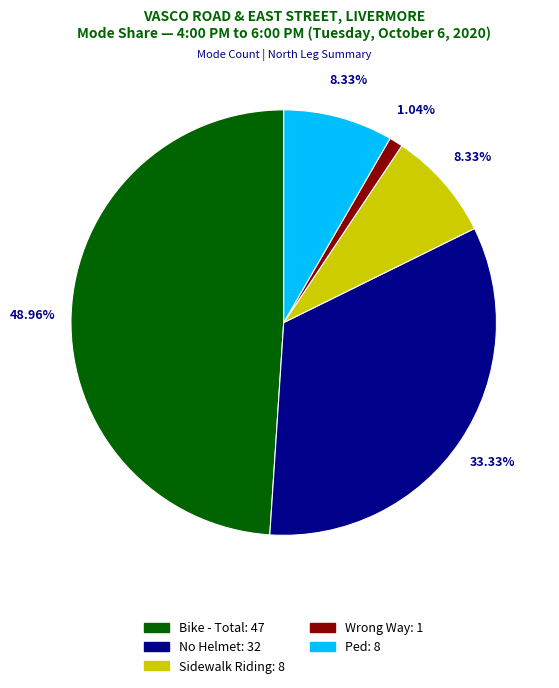

Is there any slice that represents more than half of the pie?

No